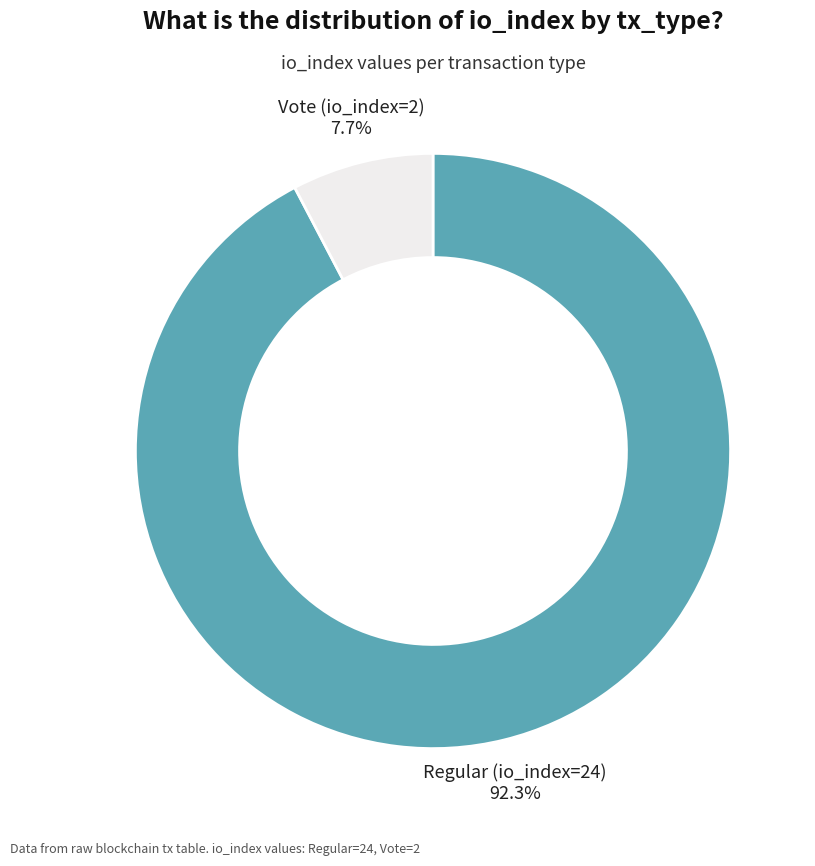

To the nearest percent, what is the difference between the largest and smallest slice percentages?

85%